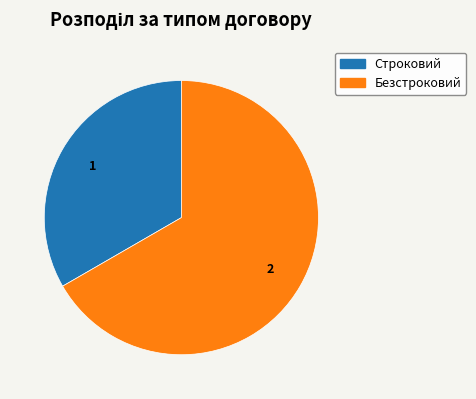

Which category accounts for the majority?

Безстроковий